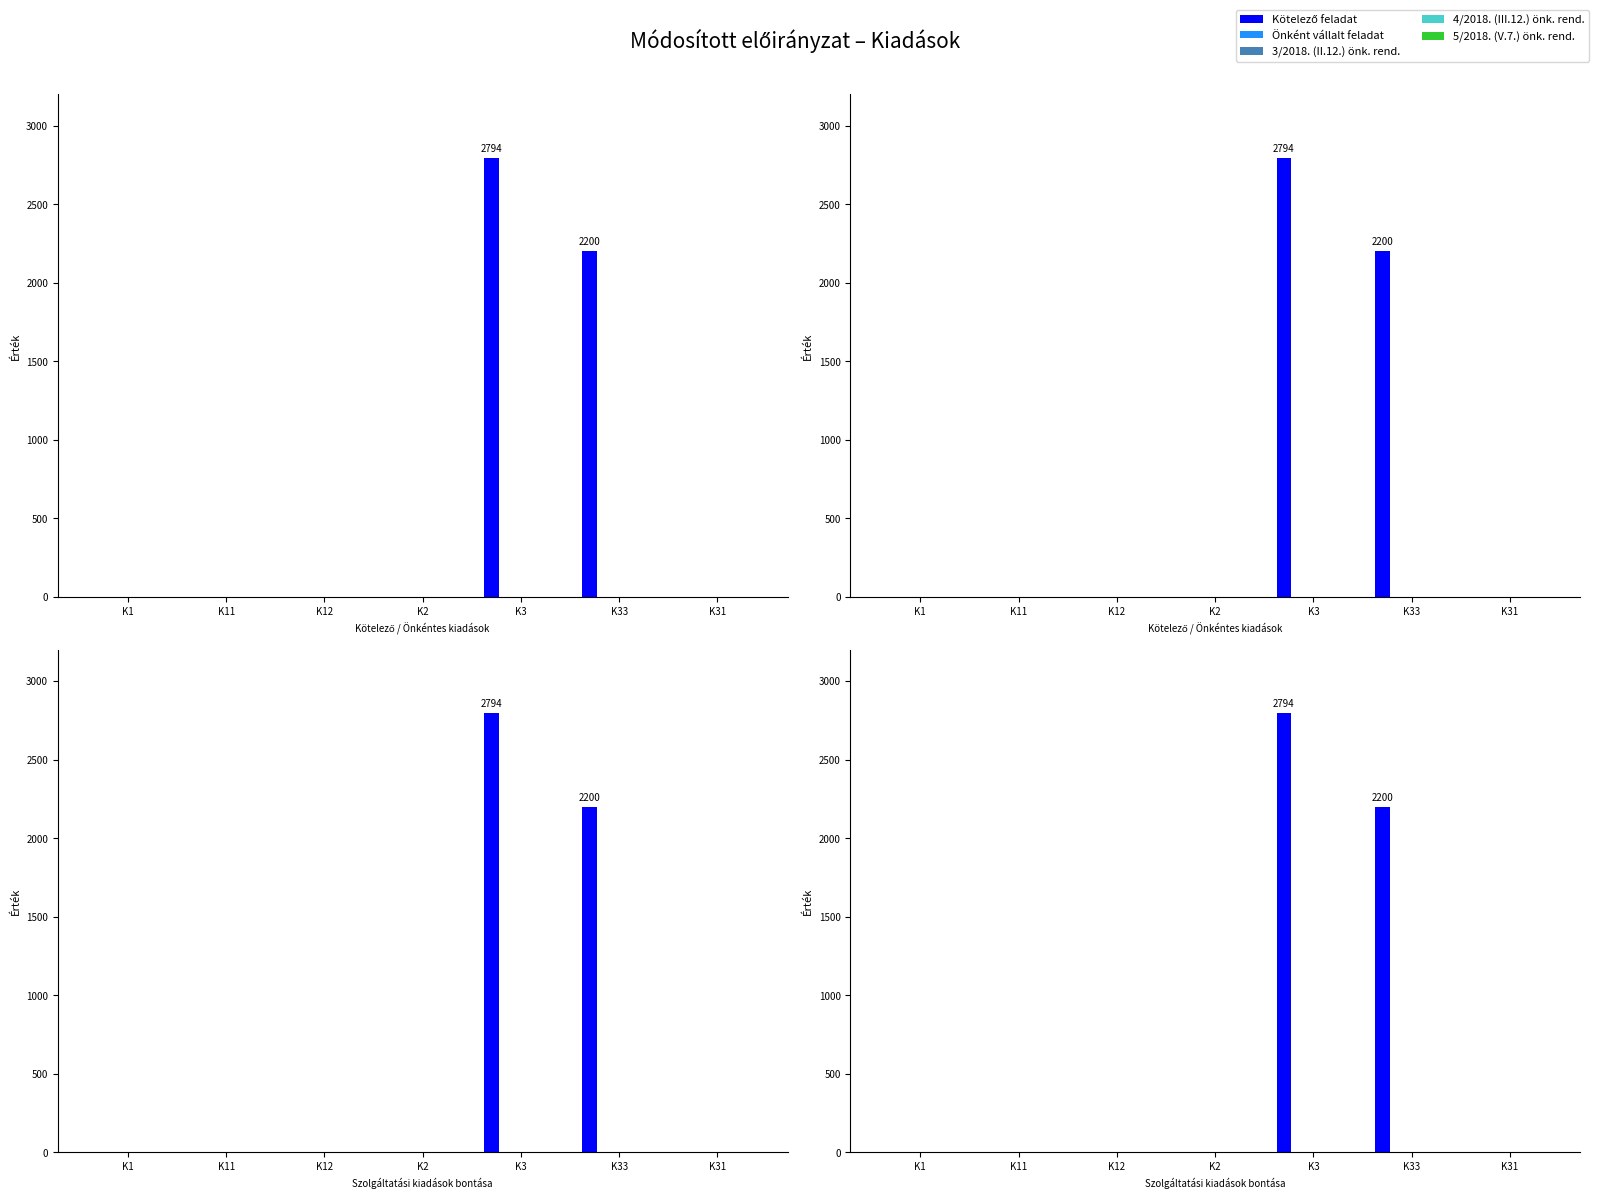

Is it true that Önként vállalt feladat equals 0 at K12?

True